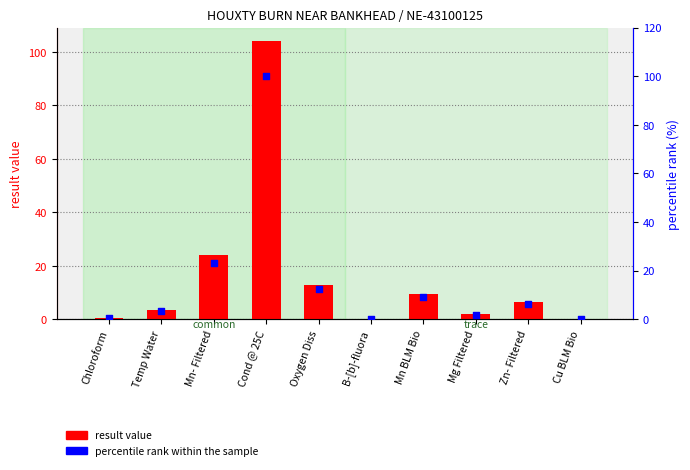

Which series contains the highest Y value?

result value